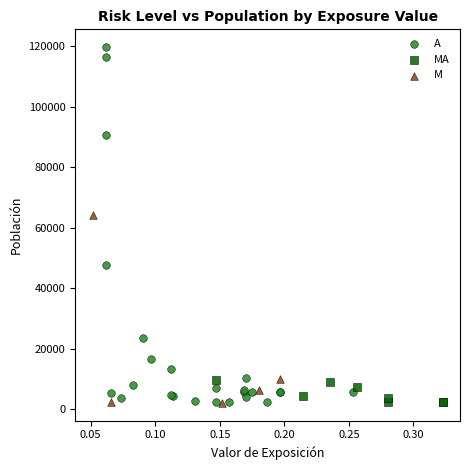

Which series reaches the maximum Y coordinate?

A